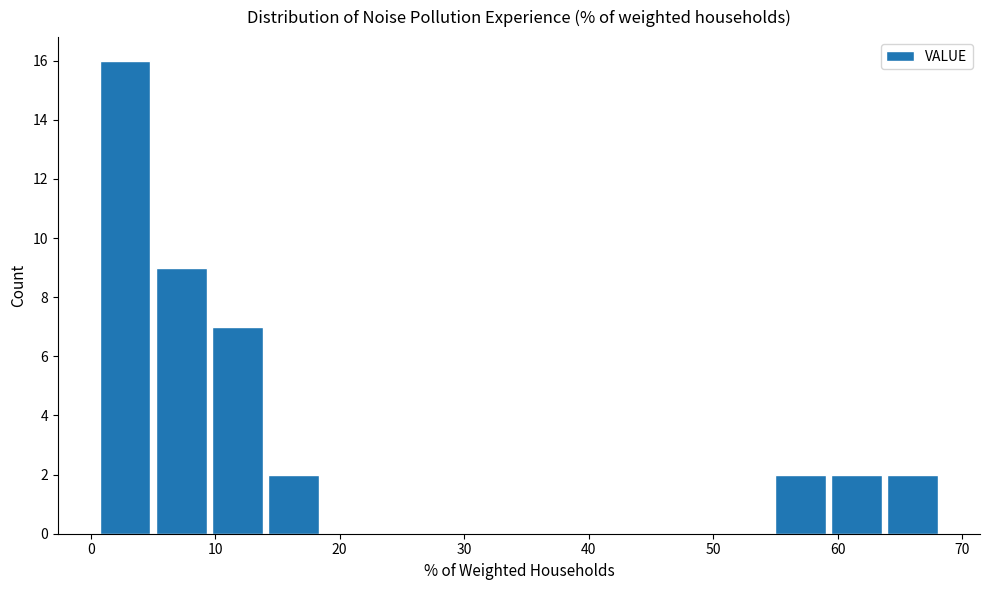

Over which range of the x-axis is the bar tallest?

1 to 5